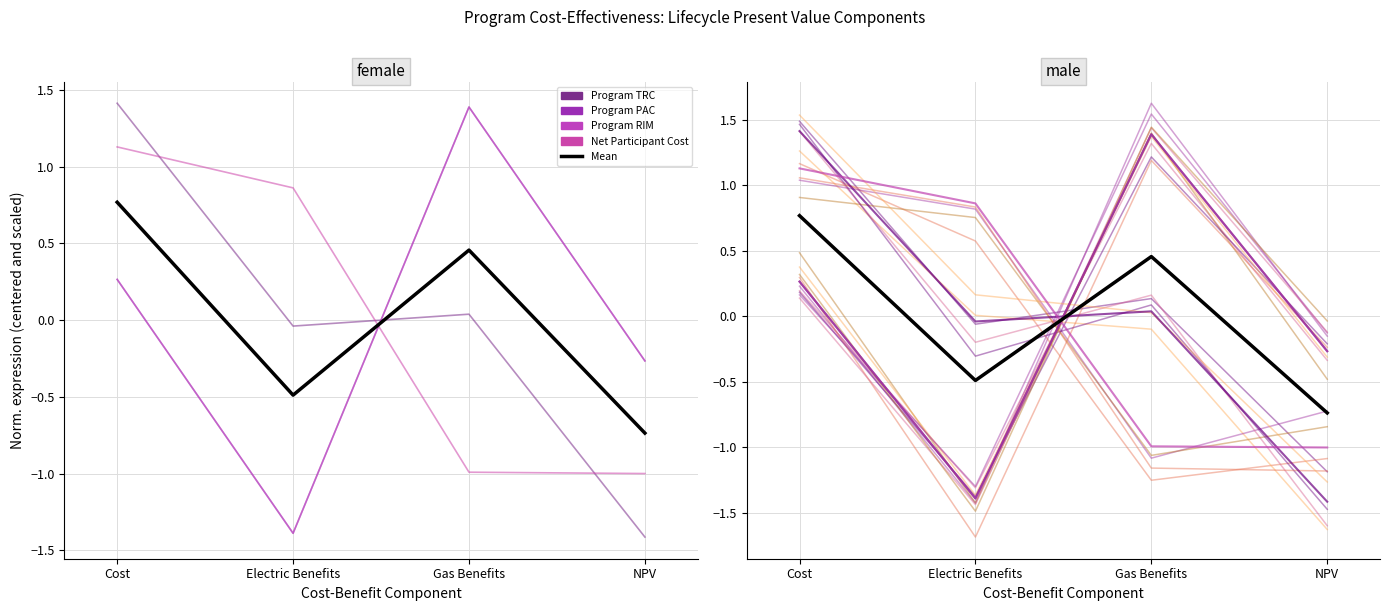

In Program PAC, how many points are higher than both neighbors (excluding endpoints)?

1